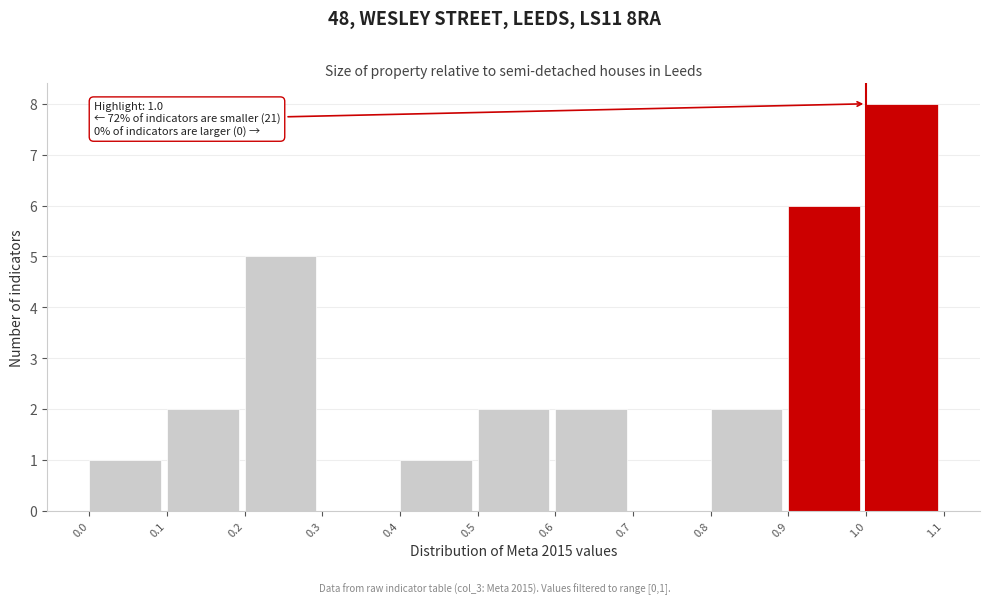

Which range on the x-axis has the tallest bar?

1.0 to 1.1